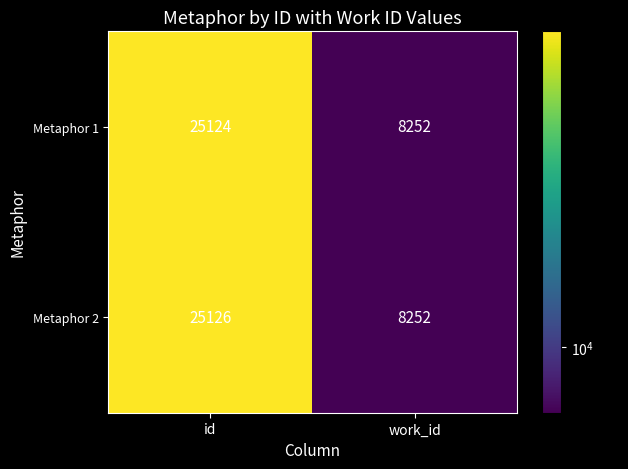

At which category is the sum across all series the highest?

id